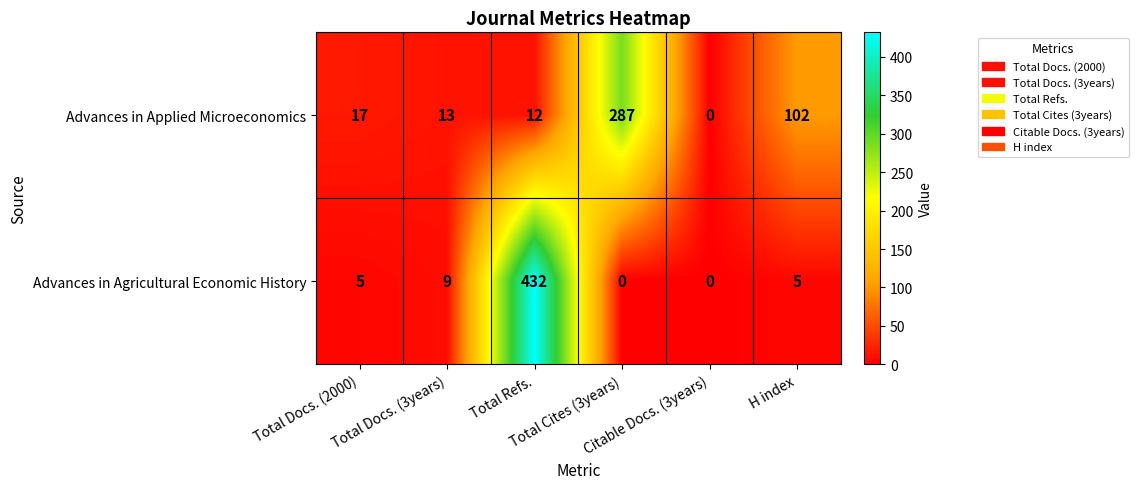

List the series in order of their overall mean, highest first.

Advances in Agricultural Economic History, Advances in Applied Microeconomics